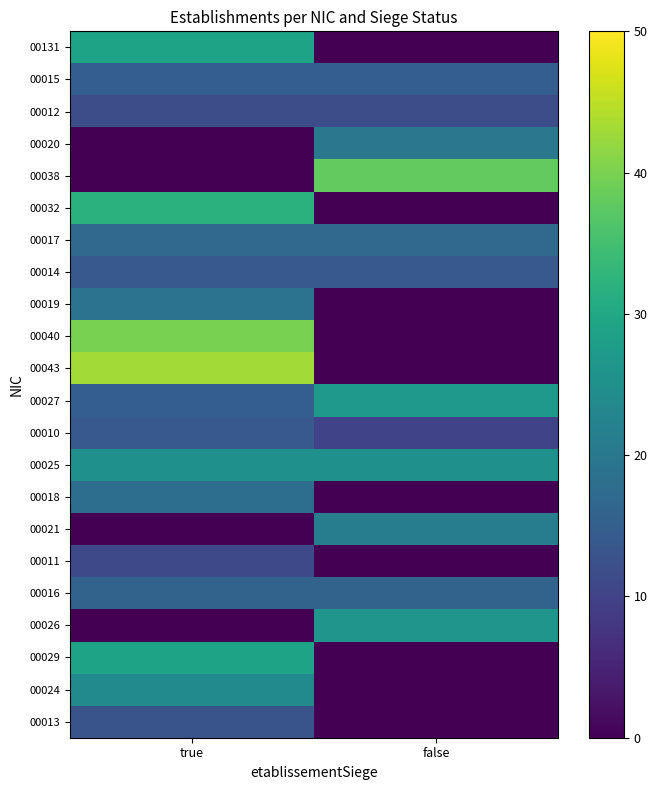

Reading left to right, extract all data points from this chart.

00131: true=29	false=0
00015: true=15	false=15
00012: true=12	false=12
00020: true=0	false=20
00038: true=0	false=38
00032: true=32	false=0
00017: true=17	false=17
00014: true=14	false=14
00019: true=19	false=0
00040: true=40	false=0
00043: true=43	false=0
00027: true=15	false=27
00010: true=14	false=10
00025: true=25	false=25
00018: true=18	false=0
00021: true=0	false=21
00011: true=11	false=0
00016: true=16	false=16
00026: true=0	false=26
00029: true=29	false=0
00024: true=24	false=0
00013: true=13	false=0